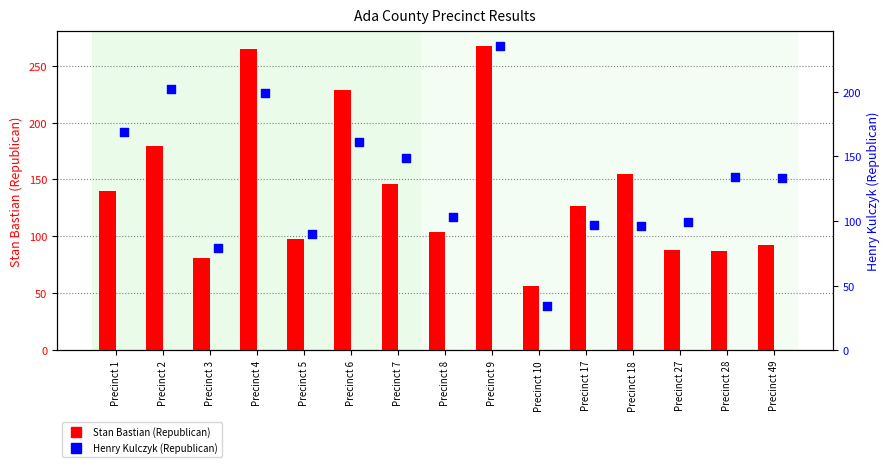

Is the value of Stan Bastian (Republican) at Precinct 8 greater than the value of Henry Kulczyk (Republican) at Precinct 9?

No